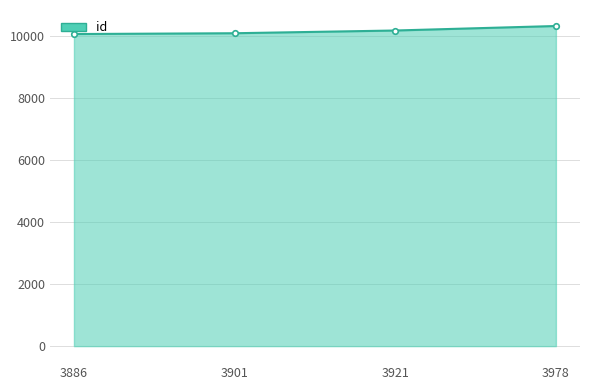

What is the value of the 1st point from the left?

10061